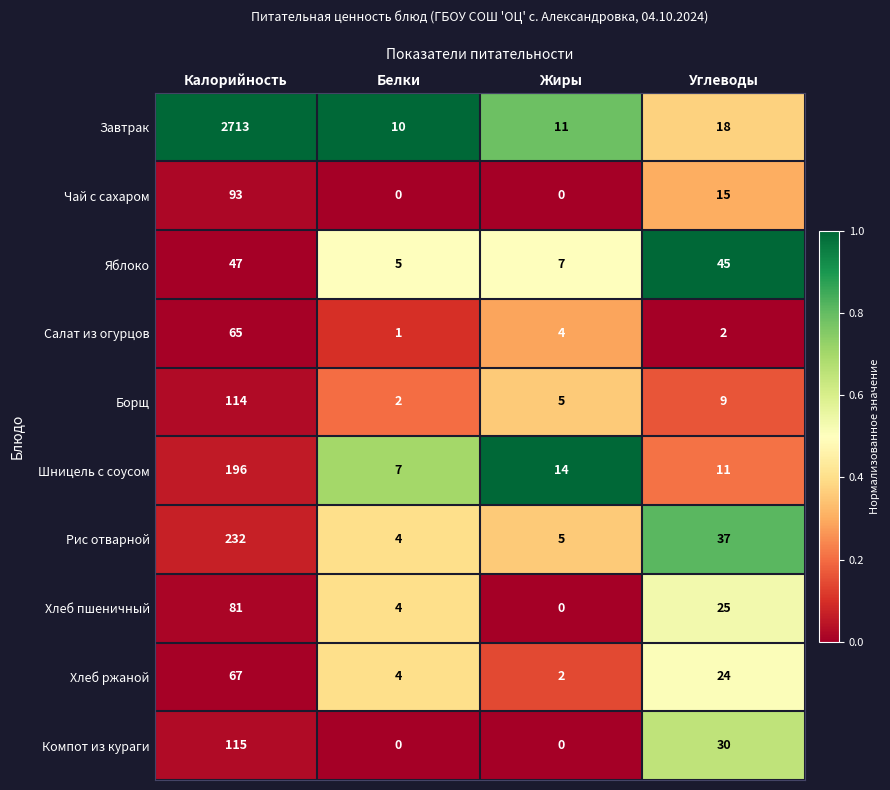

What is the average value of the Яблоко series?

26